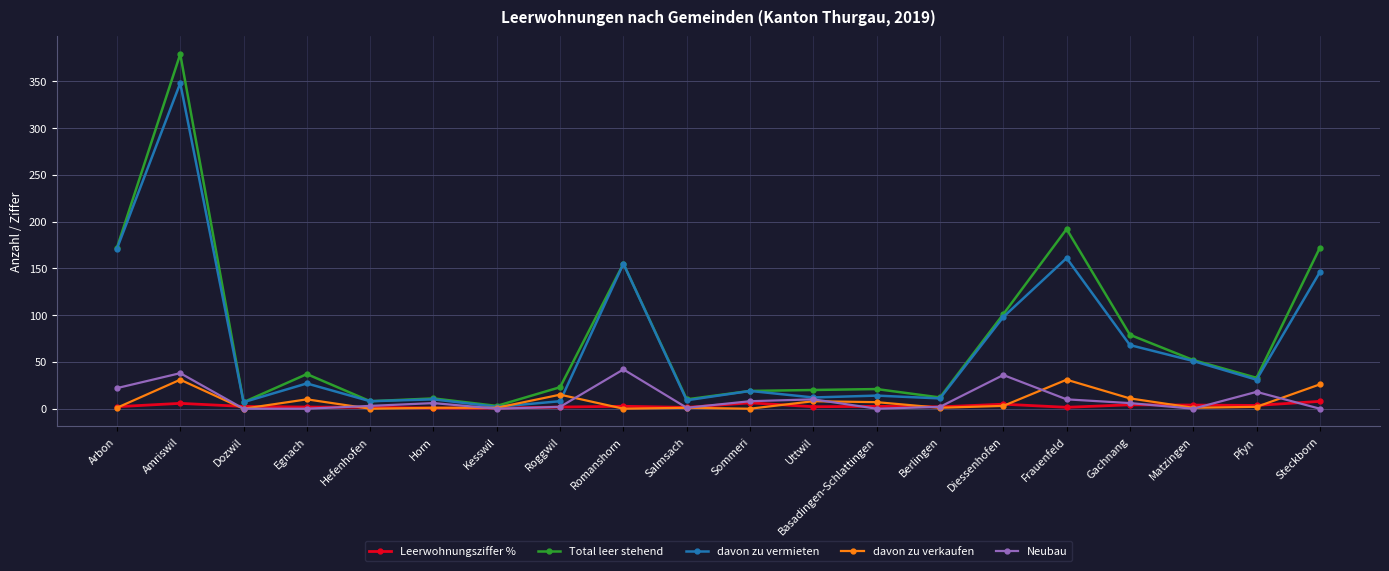

What is the spread (max minus min) of values at Romanshorn?

155.0